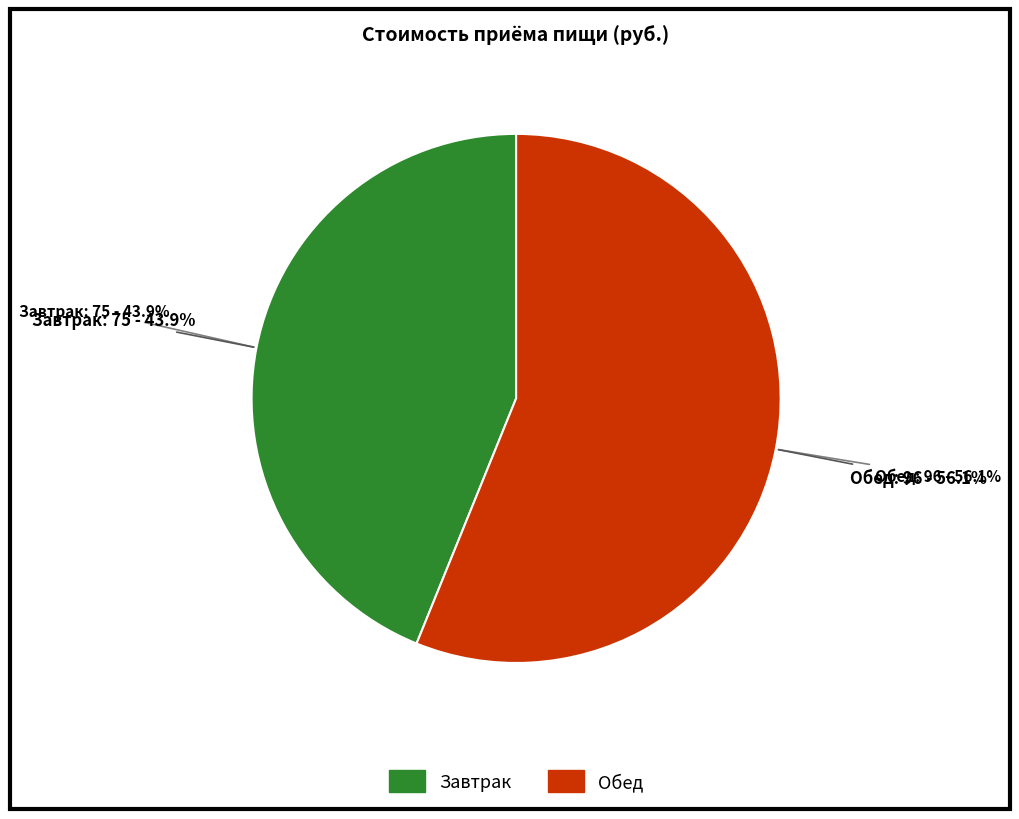

Is it true that Завтрак is 56% of the pie?

False